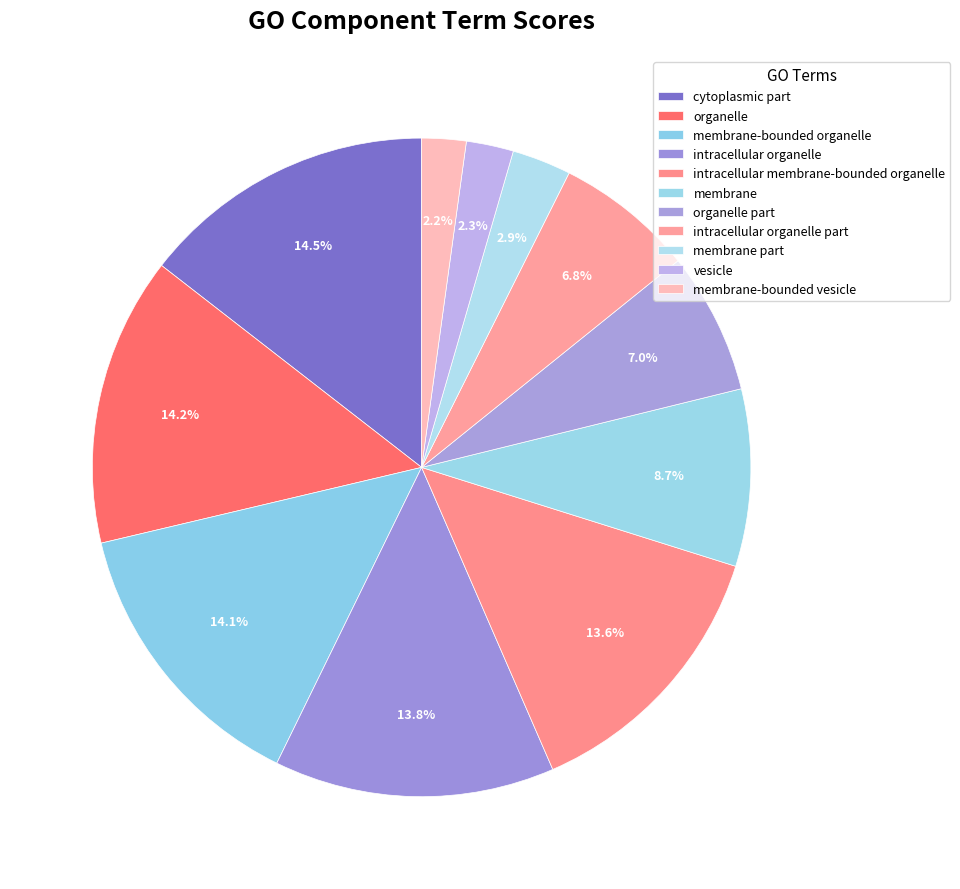

Combined, what portion of the pie is membrane-bounded organelle and organelle?

28.3%